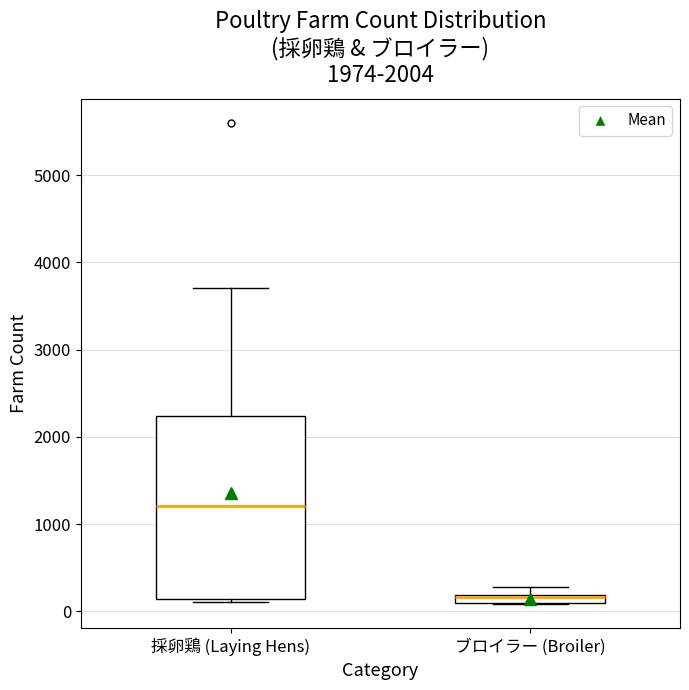

Which box's median line is the lowest?

ブロイラー (Broiler)